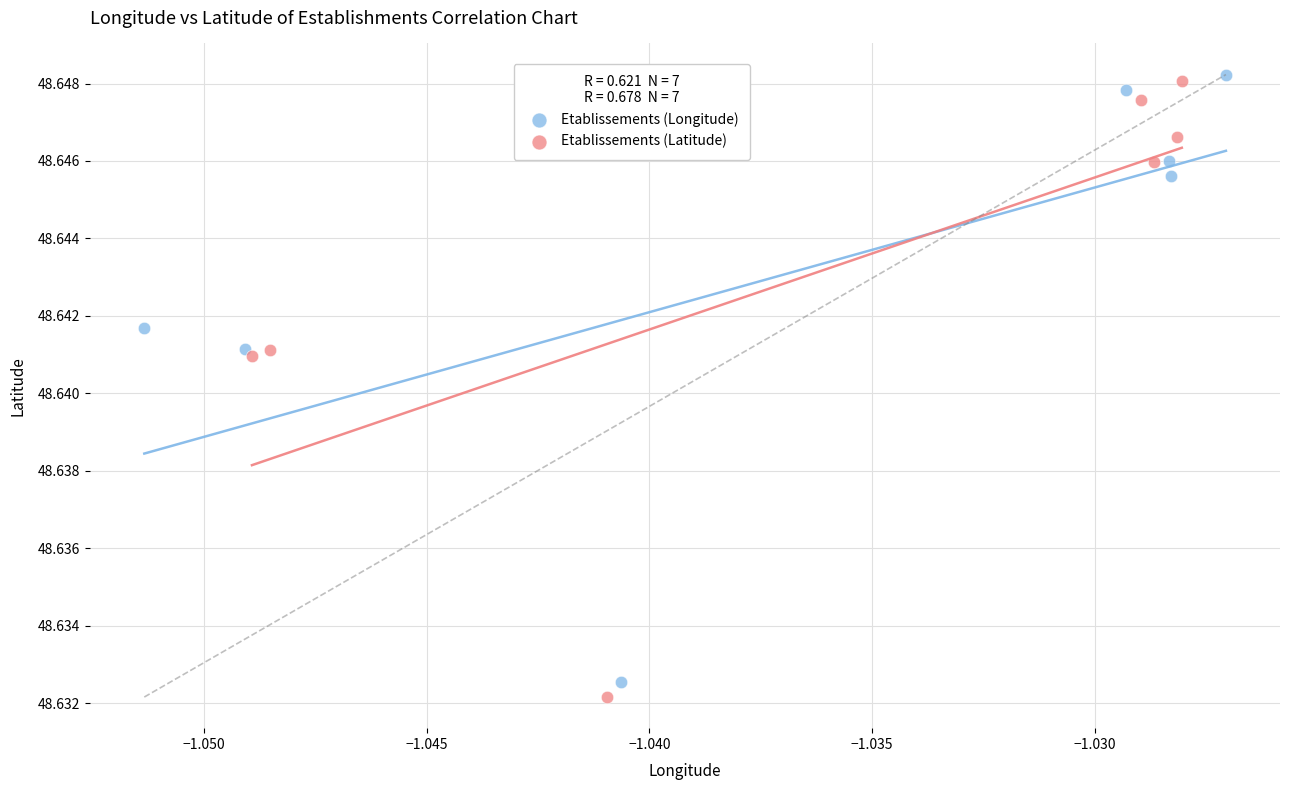

Which series contains the lowest Y value?

Etablissements (Latitude)